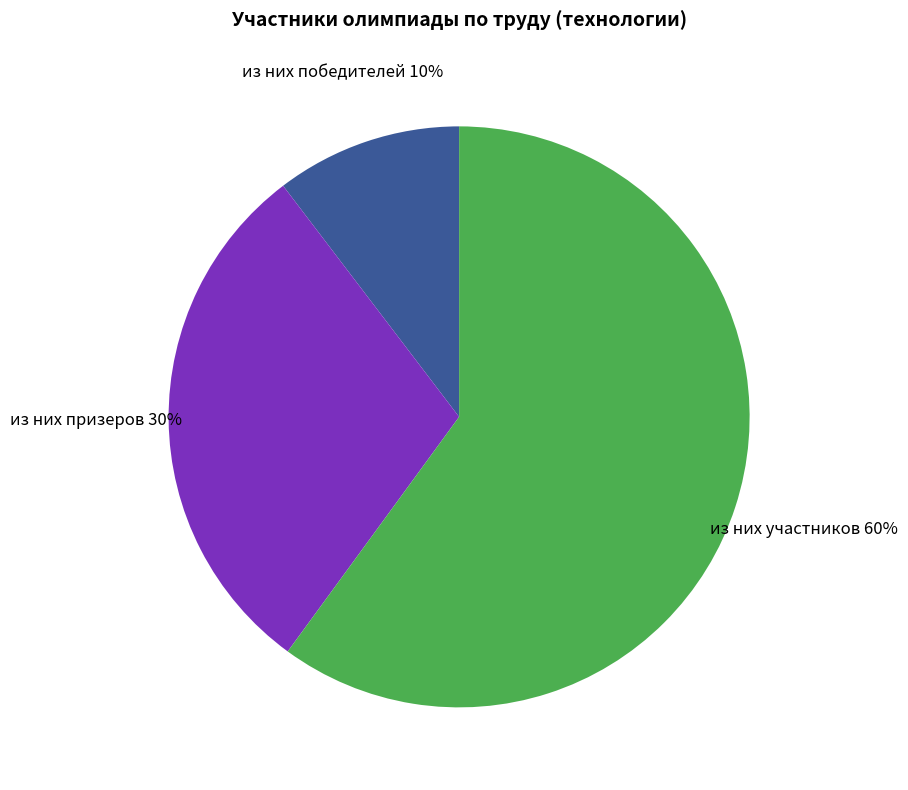

Combined, do из них участников and из них победителей account for over 50%?

Yes